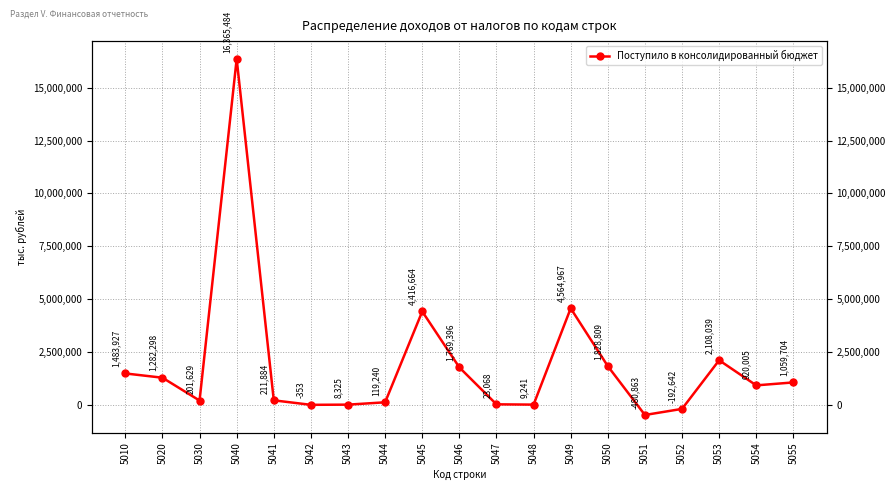

What is the ratio of the value at 5010 to the value at 5043?

178.2